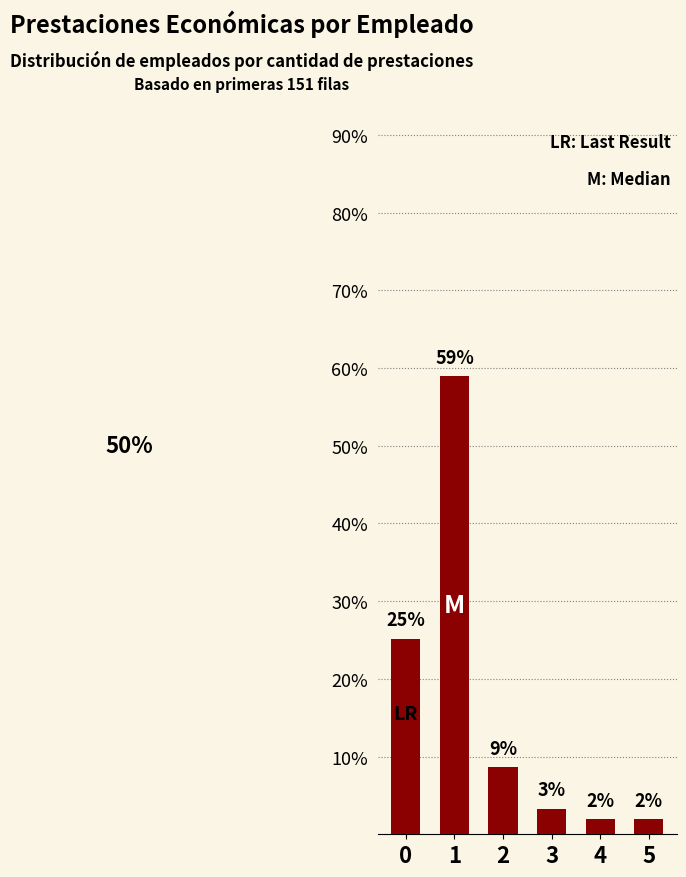

What is the value of the 3rd bar from the left?

8.6